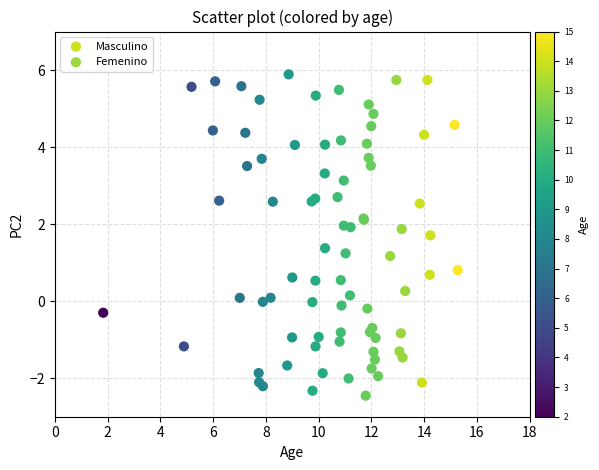

Which series reaches the maximum Y coordinate?

Femenino